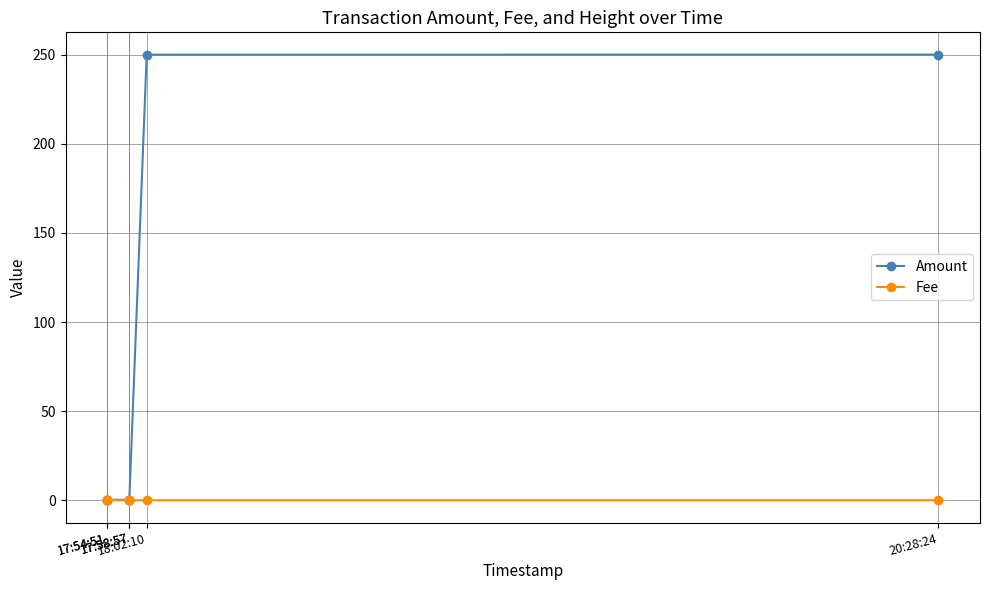

The Amount series shows 250.0 at 20:28:24. True or false?

True